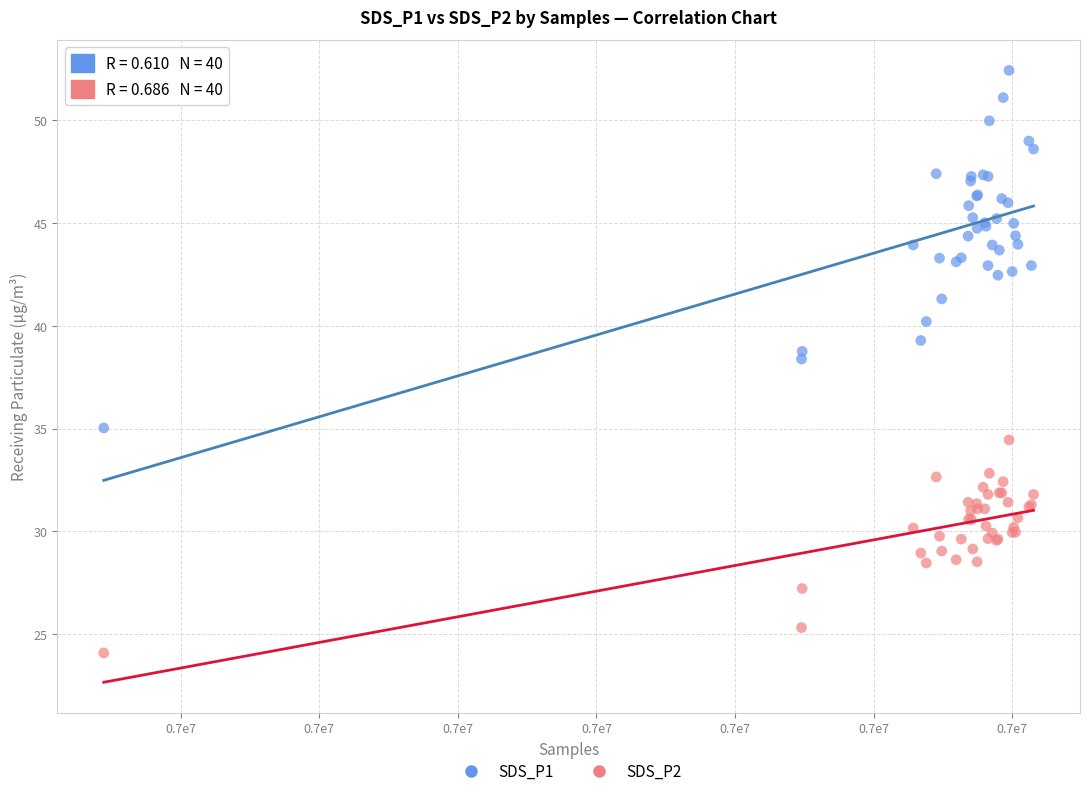

Across all series, what Y value is closest to 38?

38.4